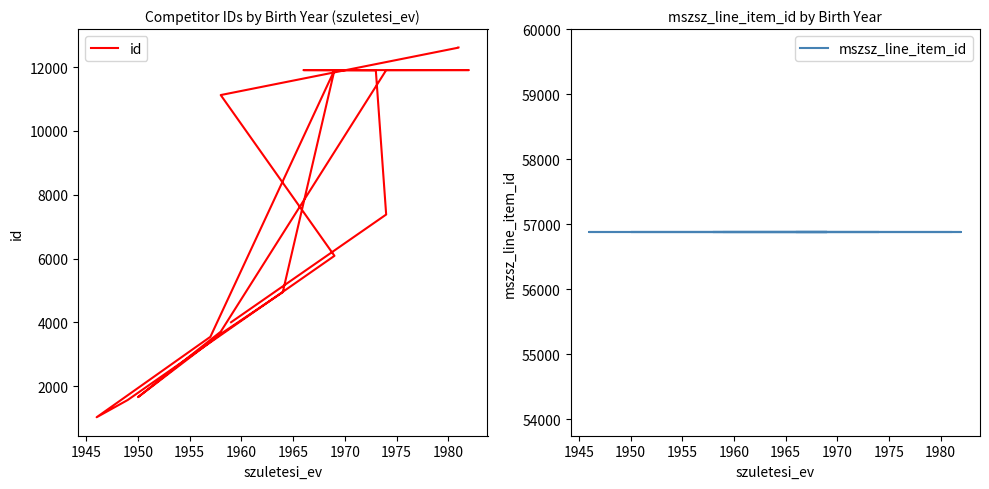

What are all the series names shown in the legend?

id, mszsz_line_item_id